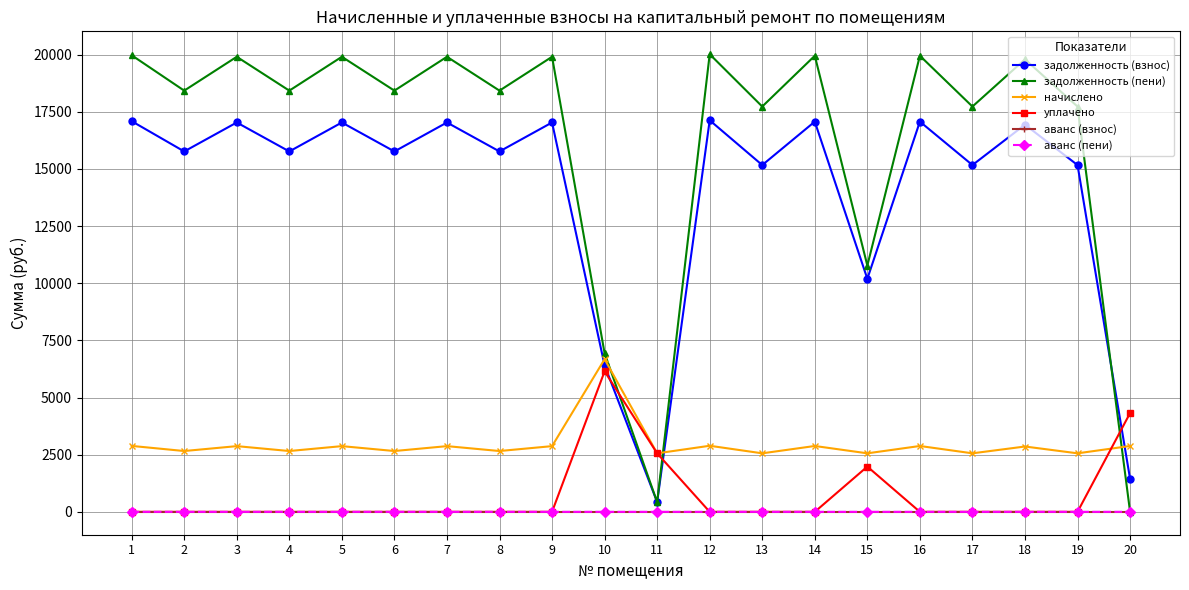

At which category does начислено reach its first local peak?

3